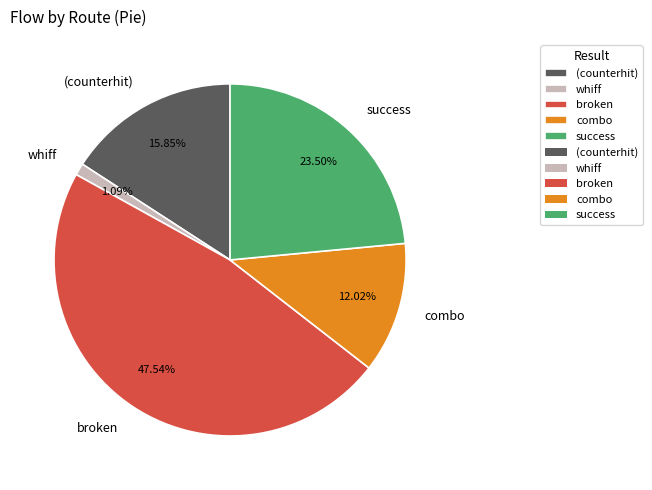

Is the sum of broken and whiff greater than half?

No